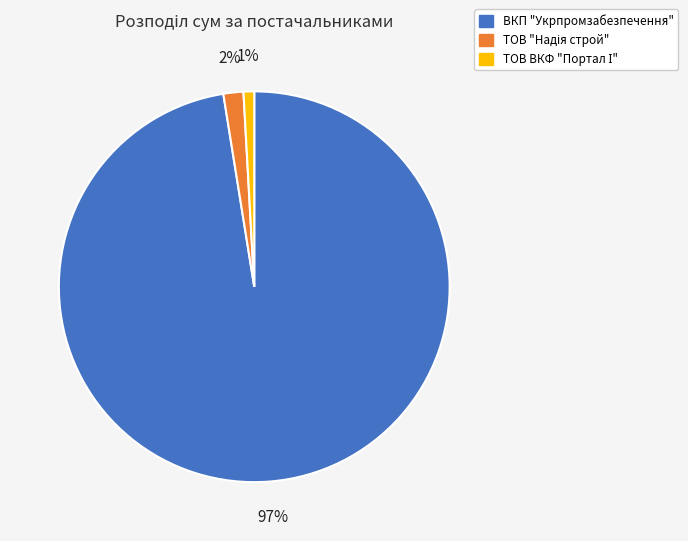

The ВКП "Укрпромзабезпечення" slice represents 87% of the pie. True or false?

False